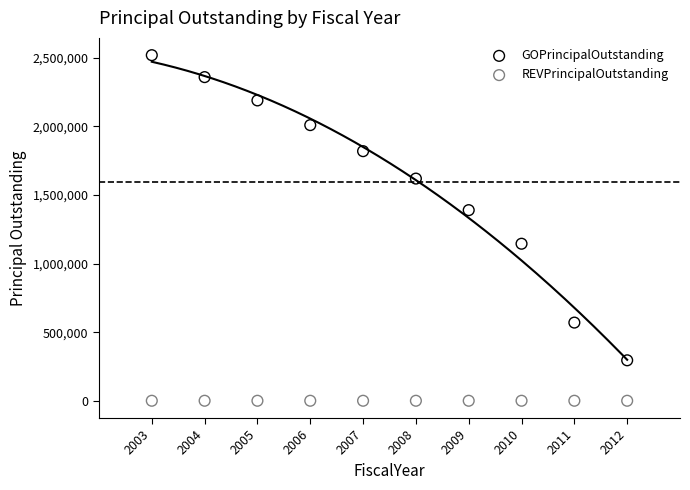

Which series reaches the minimum Y coordinate?

REVPrincipalOutstanding